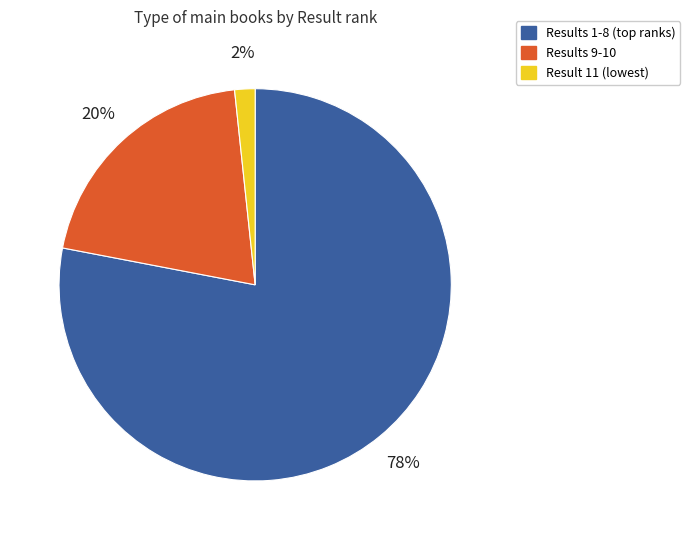

Is there a majority slice in this chart?

Yes